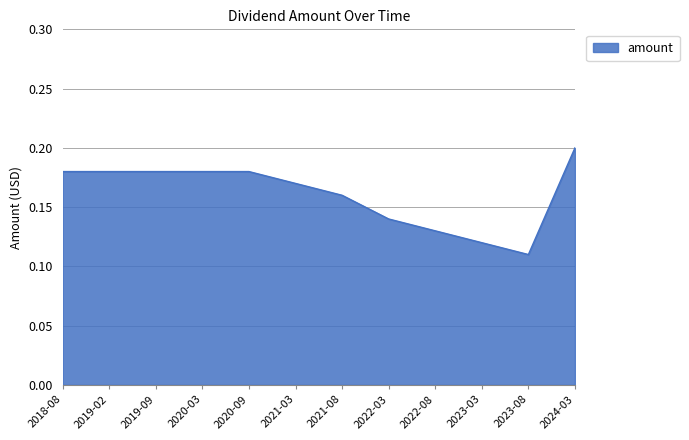

Which label corresponds to the largest value in the chart?

2024-03